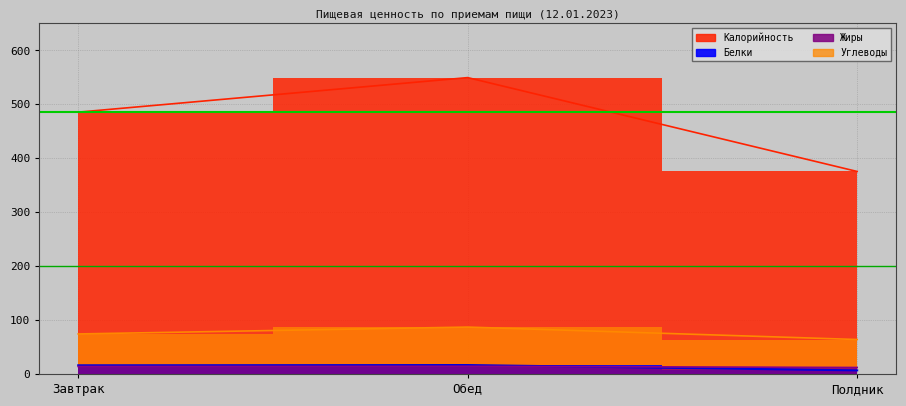

Between Обед and Полдник, which series saw the biggest shift?

Калорийность